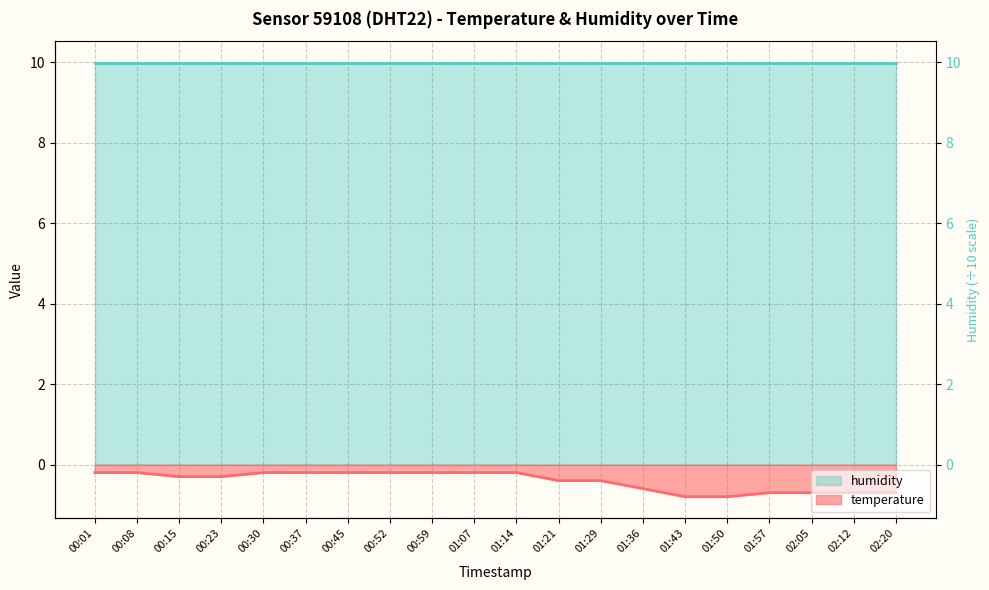

What is the label of the 13th point from the left?

01:29